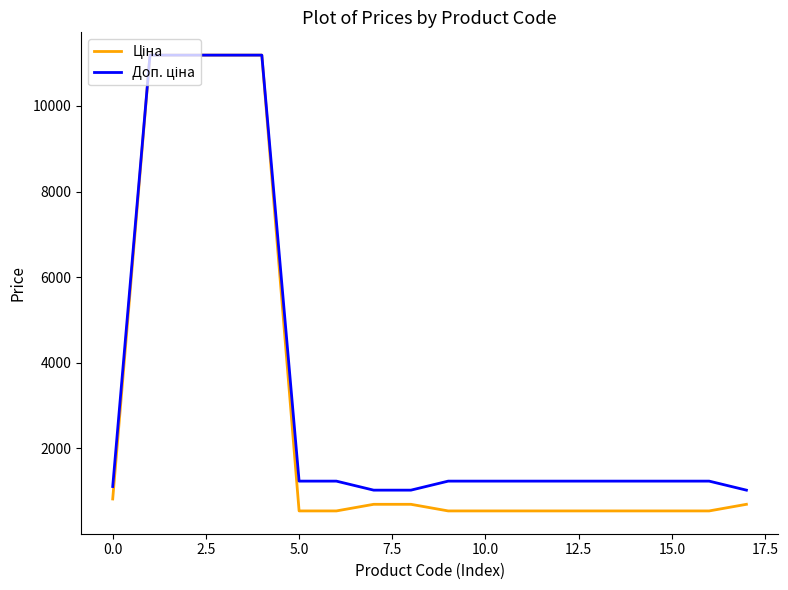

What is the minimum value shown in the chart?

539.0